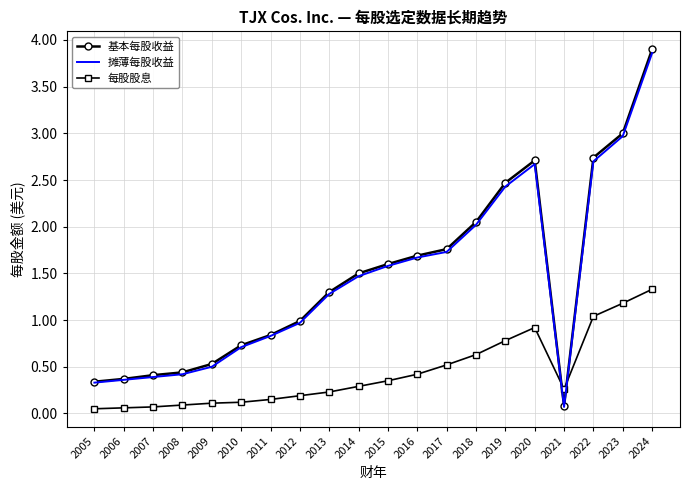

Which series has the largest range (max minus min)?

基本每股收益